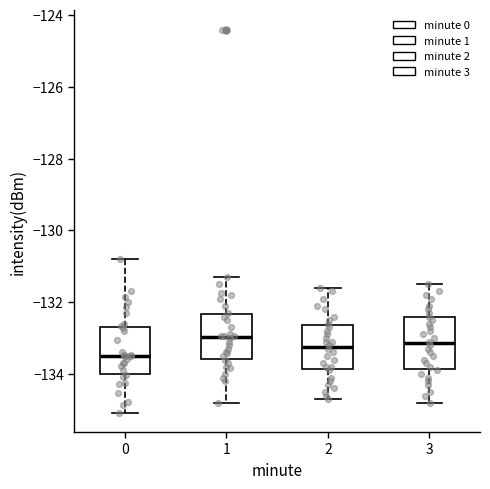

Reading left to right, transcribe this box plot: for each box, give where its median line is, the range the box spans, and where its two whiskers end, as read against the y-axis. The values are not printed on the chart, so give them approximately, as read against the axis.

0: median -133.4, box -134.0 to -132.6, whiskers -135.0 to -130.8
1: median -133.0, box -133.6 to -132.4, whiskers -134.8 to -131.2
2: median -133.2, box -133.8 to -132.6, whiskers -134.6 to -131.6
3: median -133.2, box -133.8 to -132.4, whiskers -134.8 to -131.4